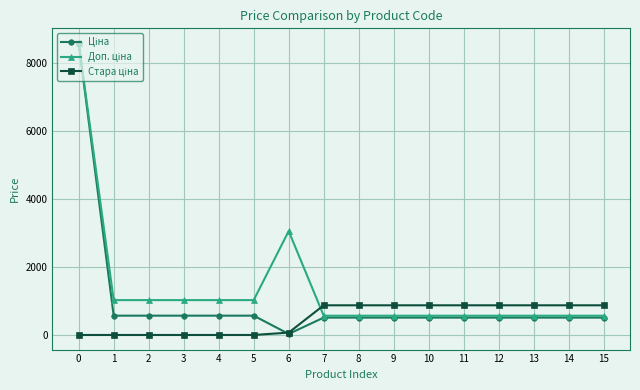

What is the total value across all series at 13?

1948.6